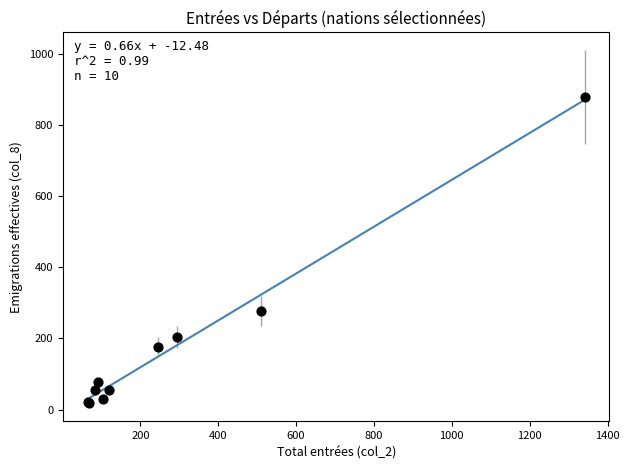

What Y value in the scatter plot is closest to 449?

277